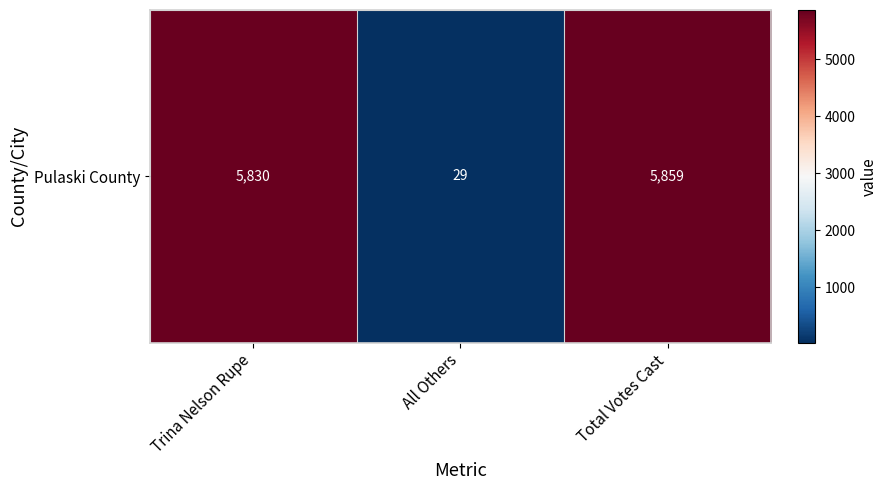

Between Trina Nelson Rupe and All Others, which is larger?

Trina Nelson Rupe